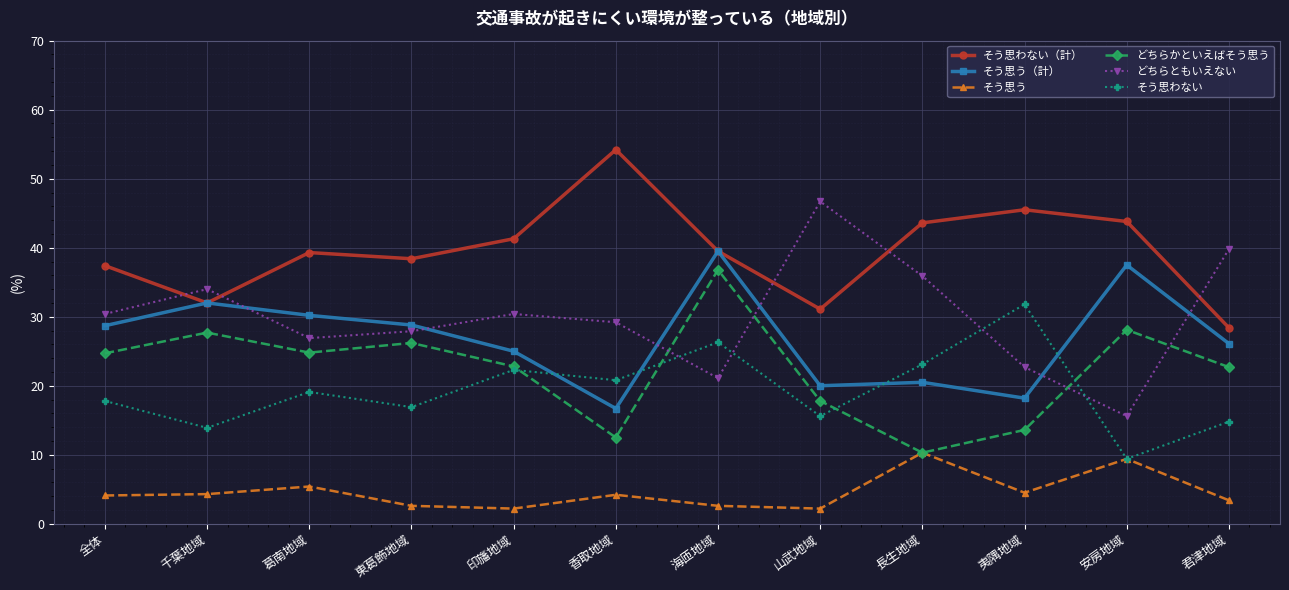

At how many categories does at least one series exceed 33?

12